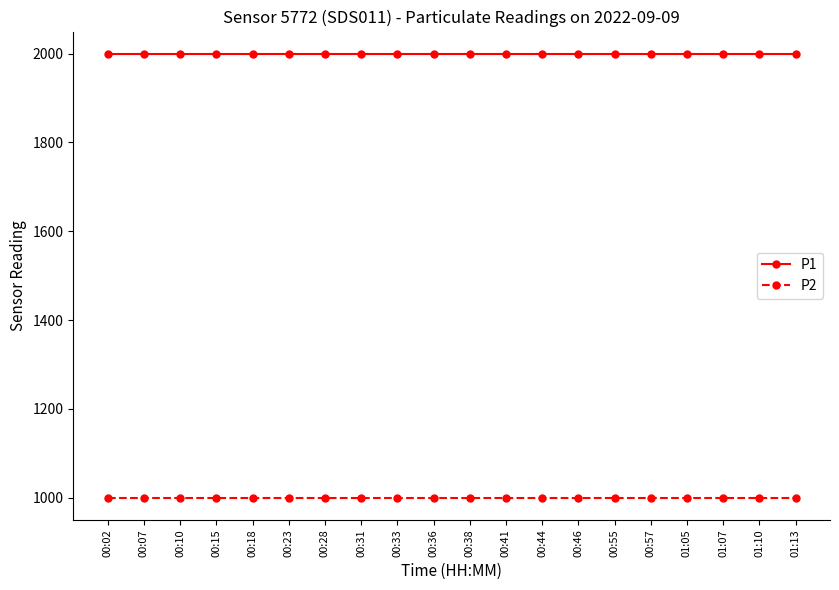

True or false: P1 and P2 intersect in this chart.

False